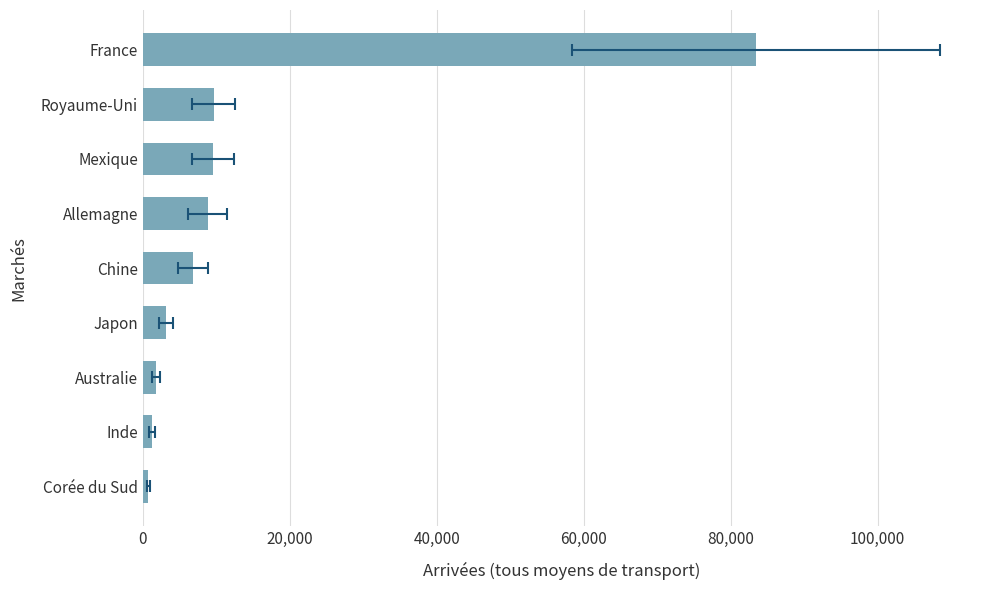

What is the difference between the maximum and minimum values?

82750